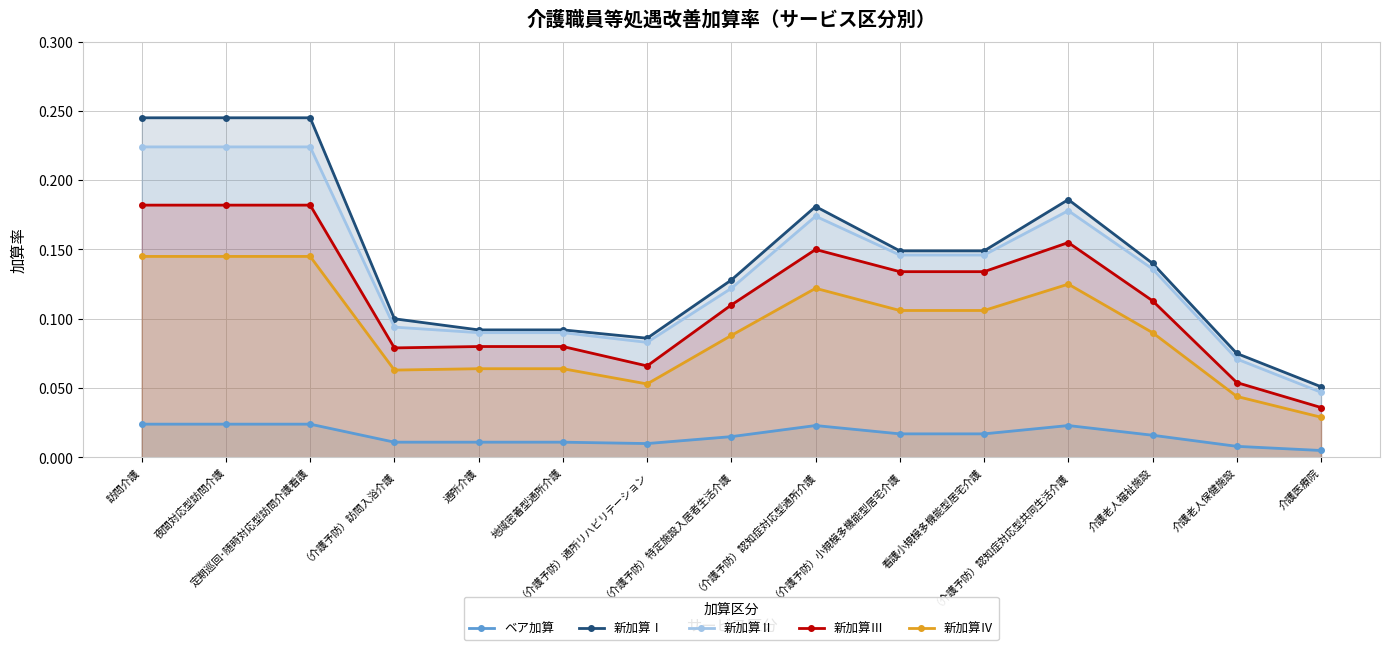

At which category does the chart reach its peak across all series?

訪問介護